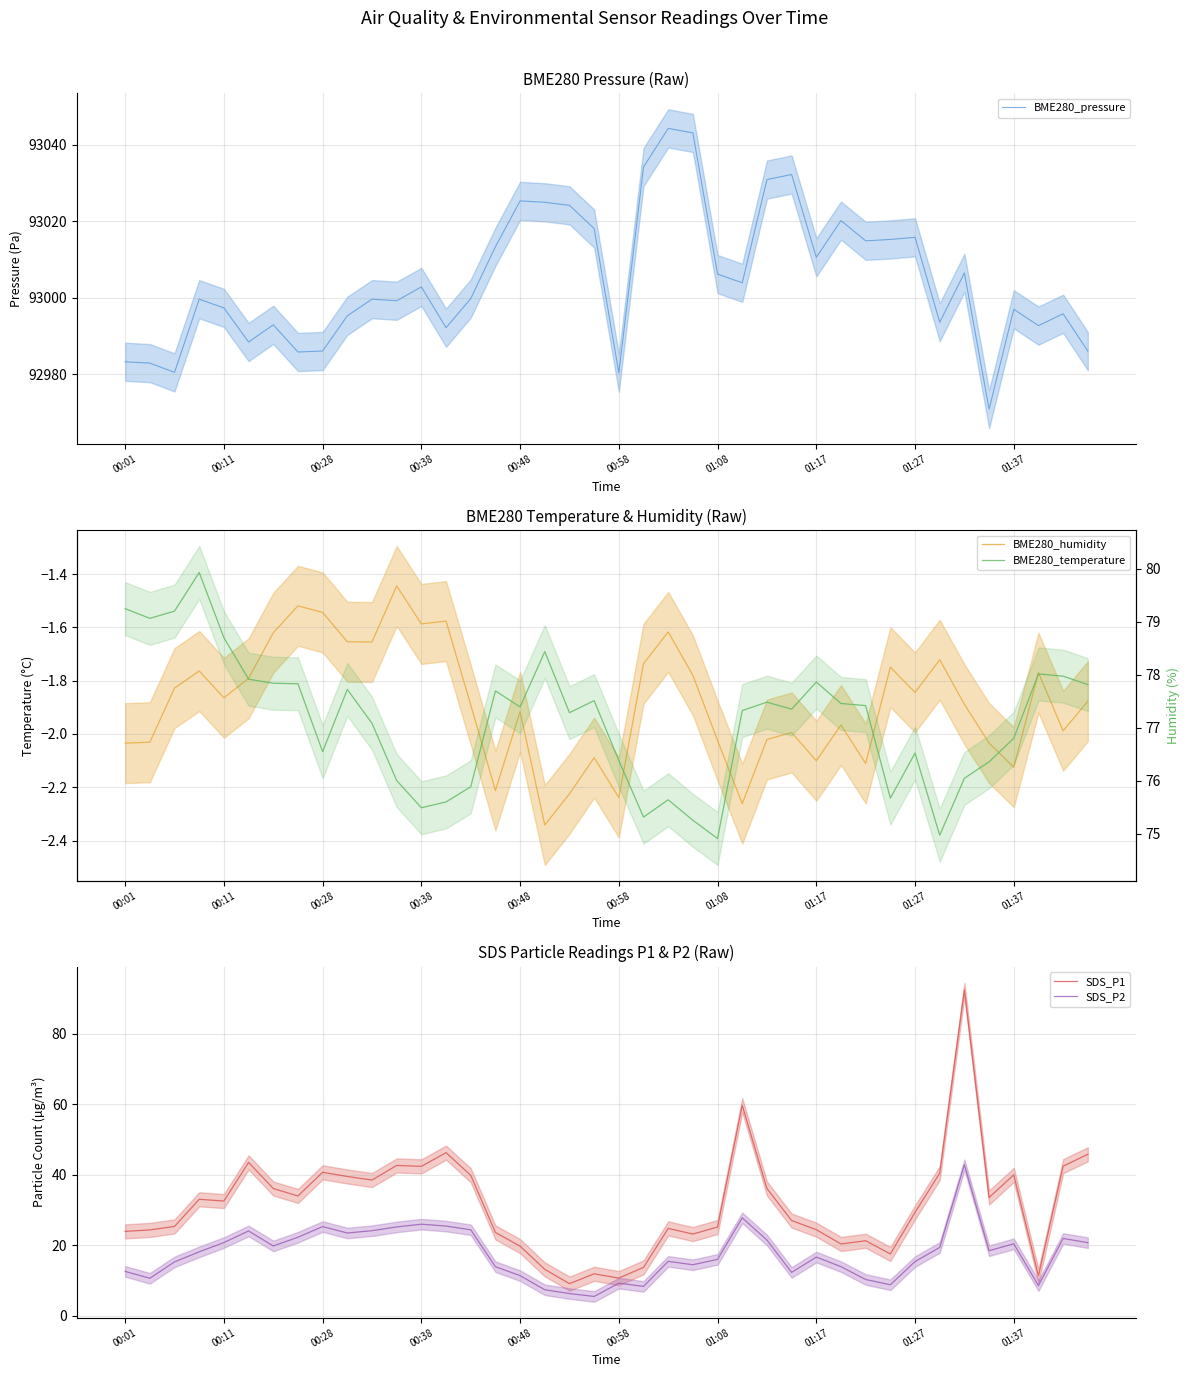

What is the maximum value for BME280_pressure?

93044.3